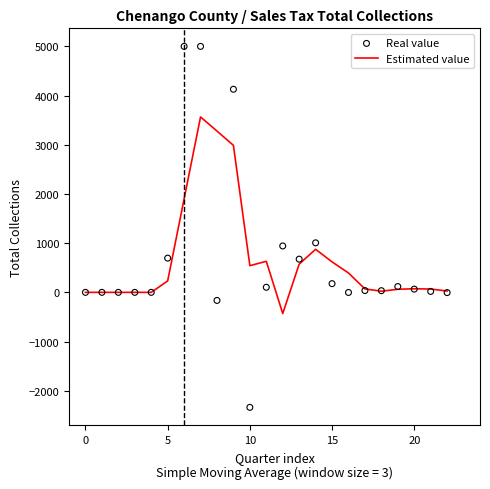

What are all the series names shown in the legend?

Estimated value, Real value